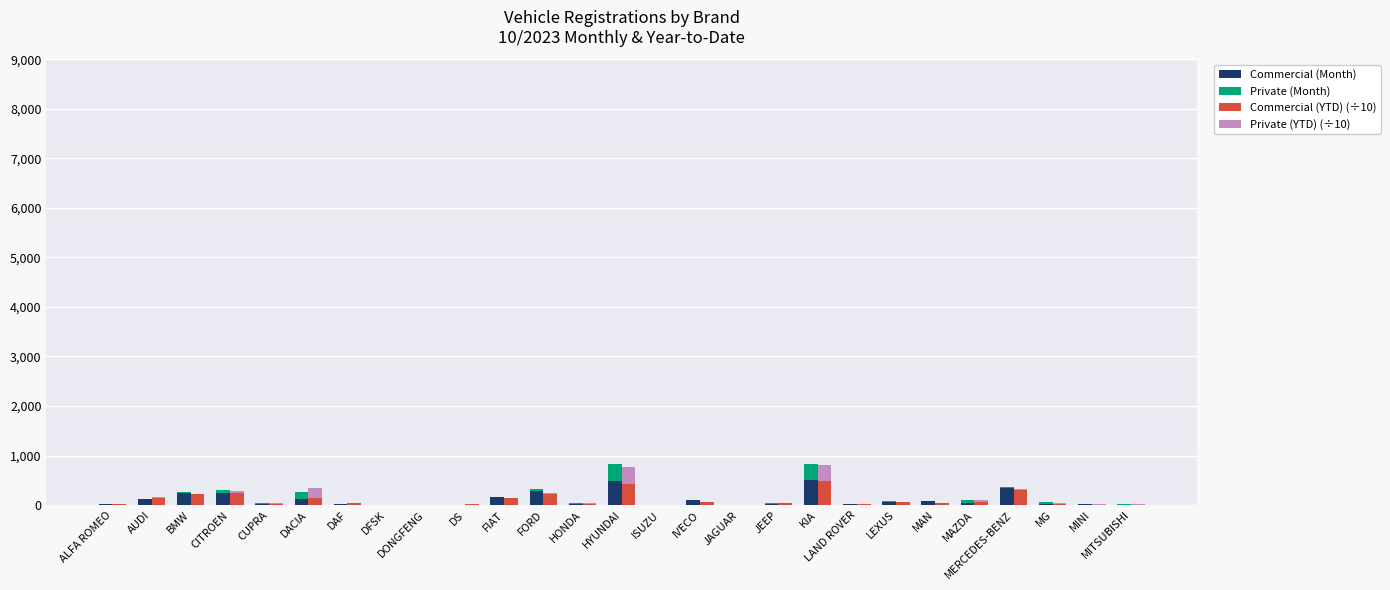

How many values in the Private (YTD) (÷10) series are below 8?

13